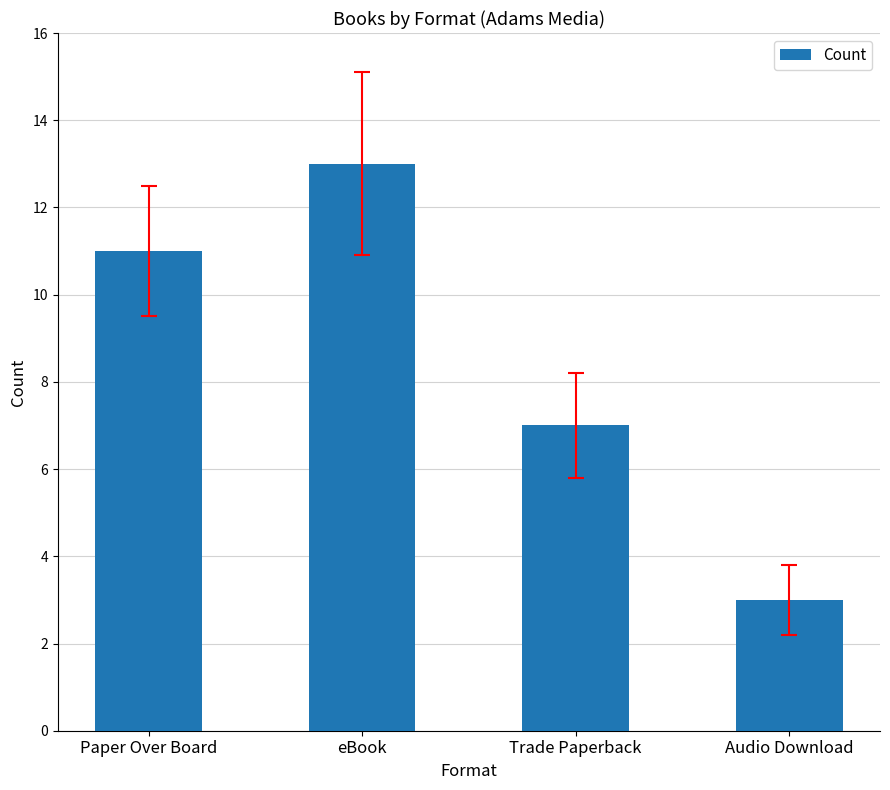

What is the smallest value displayed?

3